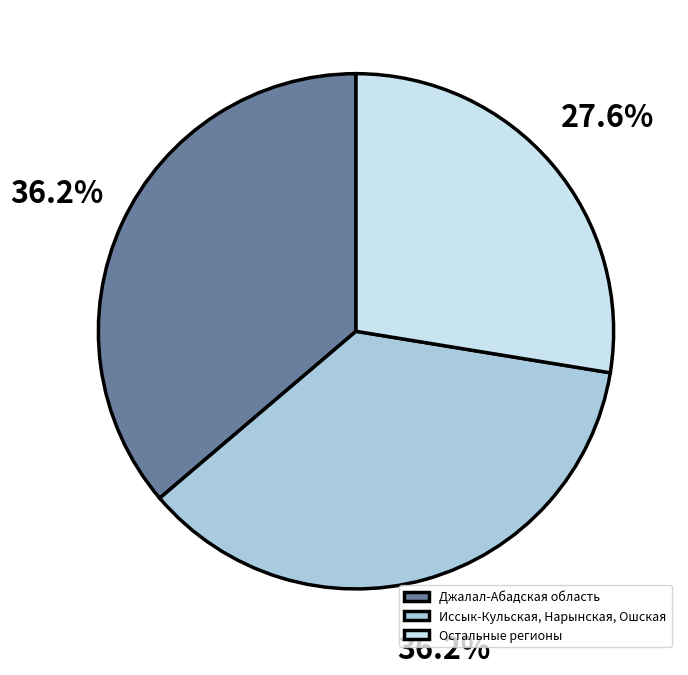

Is there any slice that represents more than half of the pie?

No